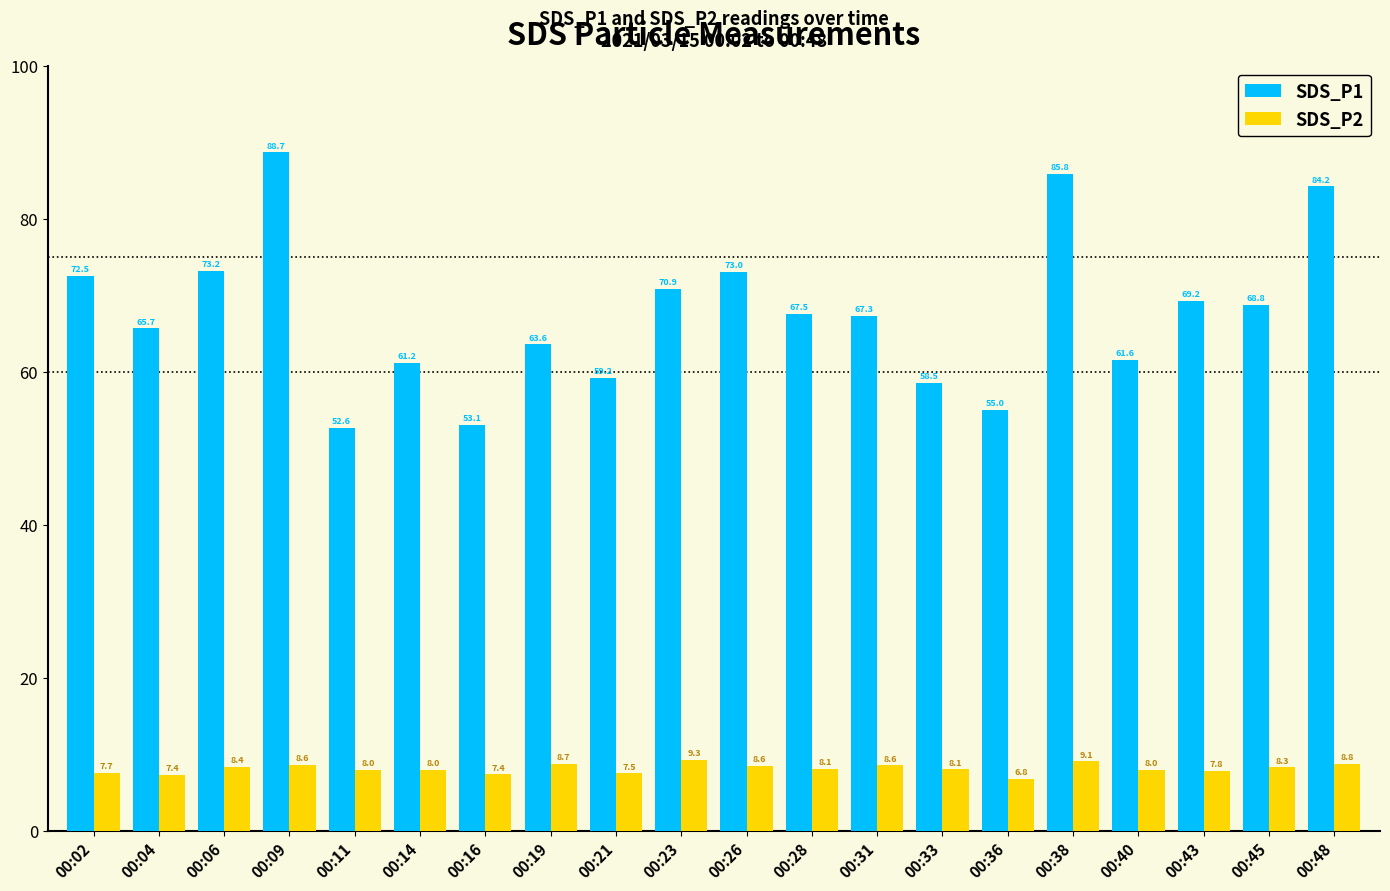

The SDS_P2 series shows 11.5 at 00:33. True or false?

False